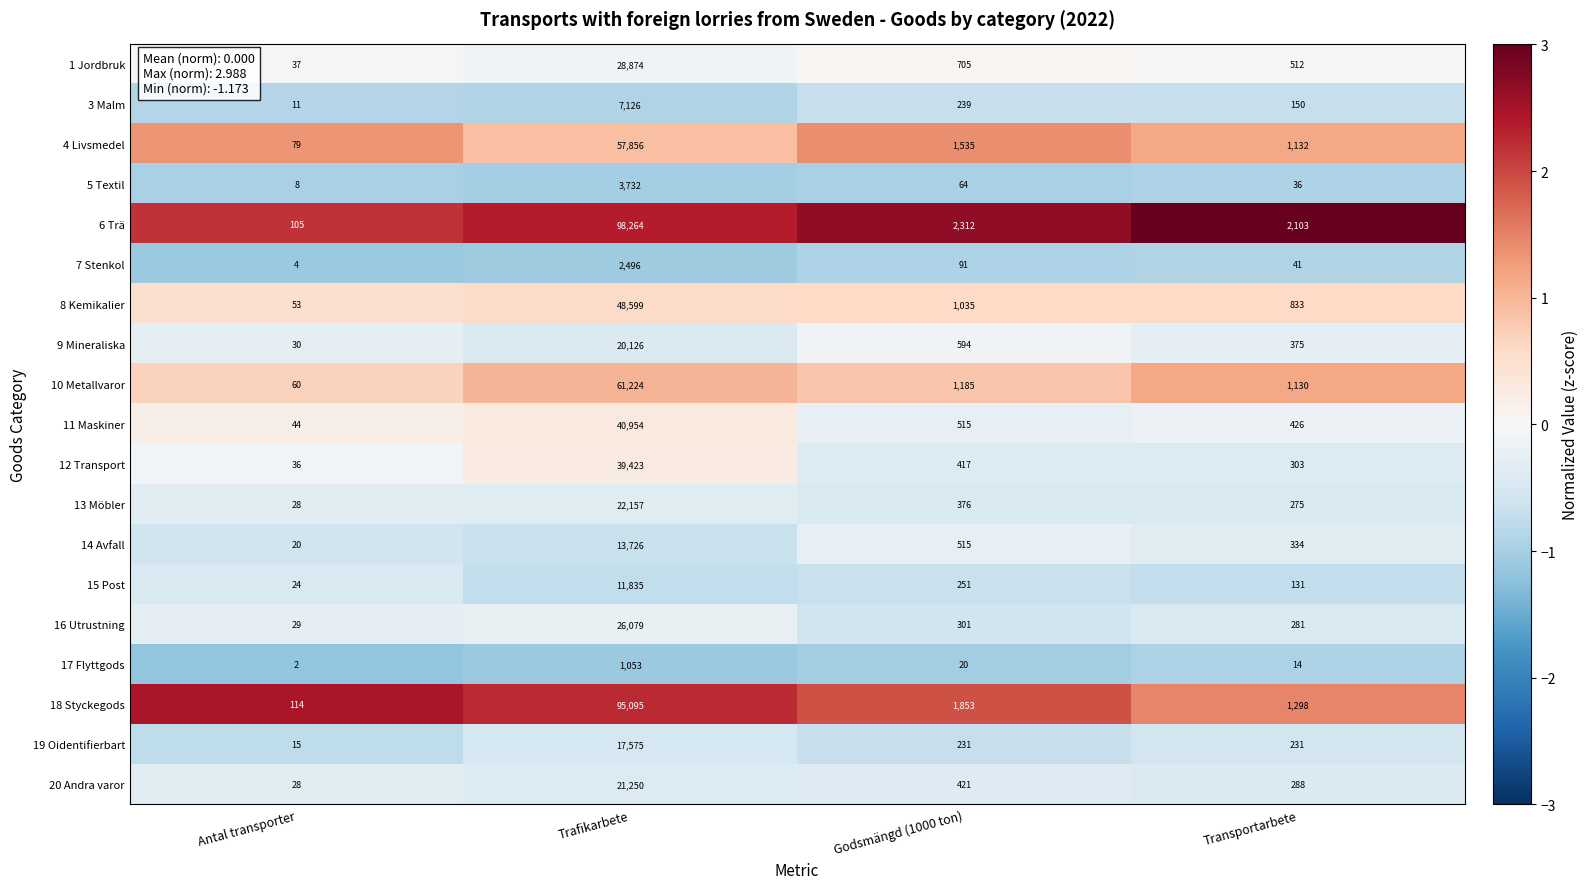

List the series in order of their peak value, lowest first.

17 Flyttgods, 7 Stenkol, 5 Textil, 3 Malm, 15 Post, 14 Avfall, 19 Oidentifierbart, 9 Mineraliska, 20 Andra varor, 13 Möbler, 16 Utrustning, 1 Jordbruk, 12 Transport, 11 Maskiner, 8 Kemikalier, 4 Livsmedel, 10 Metallvaror, 18 Styckegods, 6 Trä